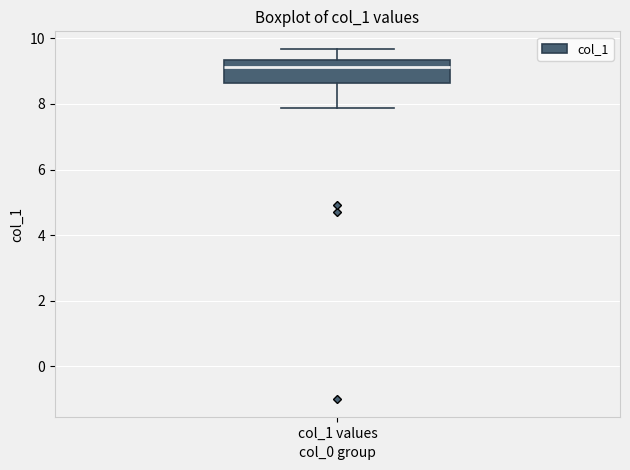

Transcribe this box plot: give where the median line is, the range the box spans, and where the two whiskers end, as read against the y-axis. The values are not printed on the chart, so give them approximately, as read against the axis.

median 9.2, box 8.6 to 9.4, whiskers 7.8 to 9.6